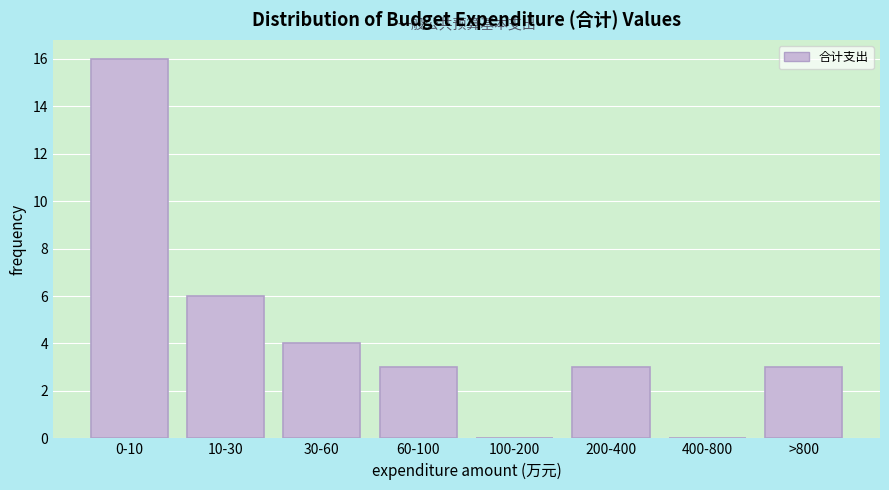

Reading left to right, what are all the values shown in this chart?

0-10=16	10-30=6	30-60=4	60-100=3	100-200=0	200-400=3	400-800=0	>800=3